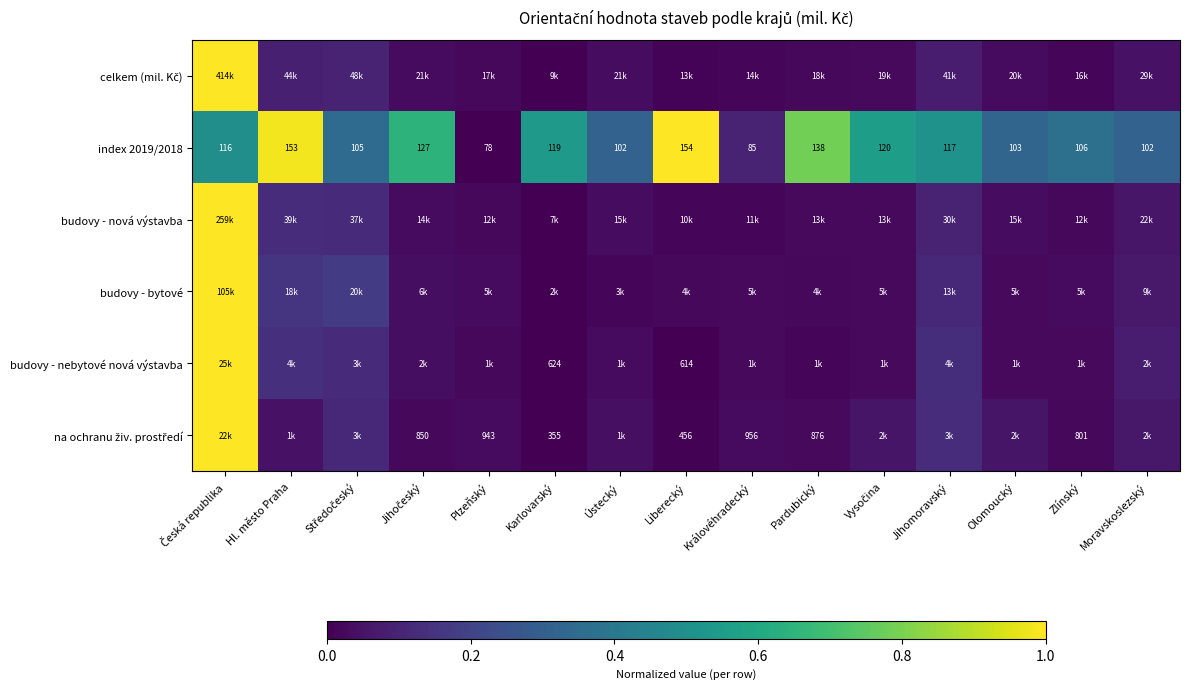

Is it true that na ochranu živ. prostředí equals 0.0 at Karlovarský?

True